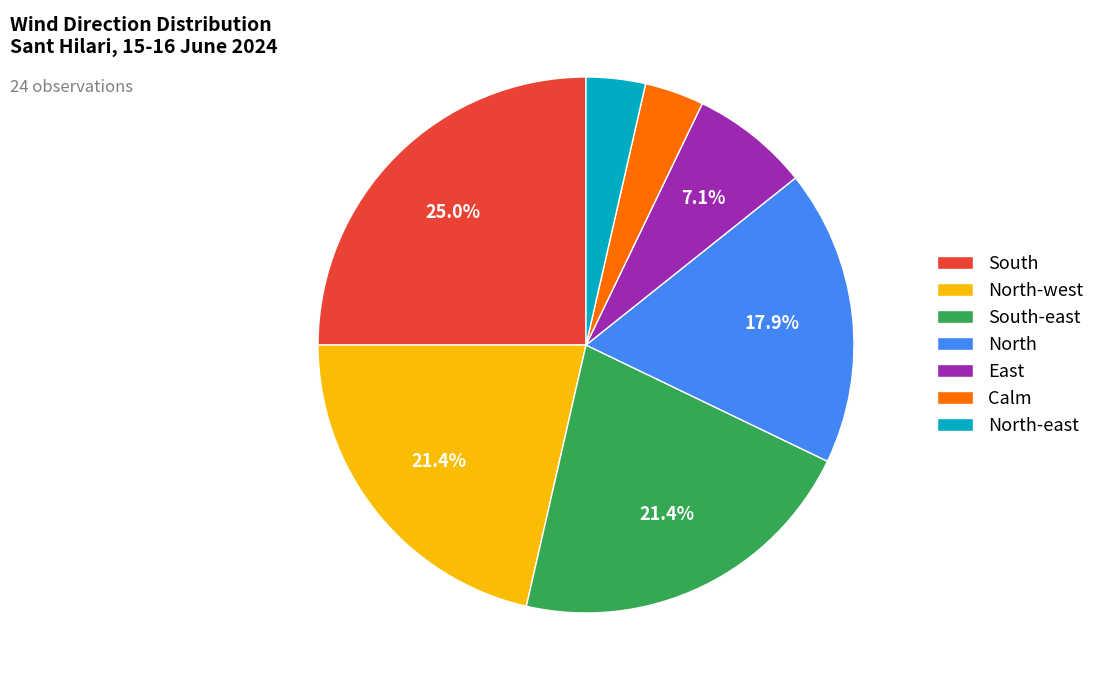

Is it true that North-east is 4% of the pie?

True